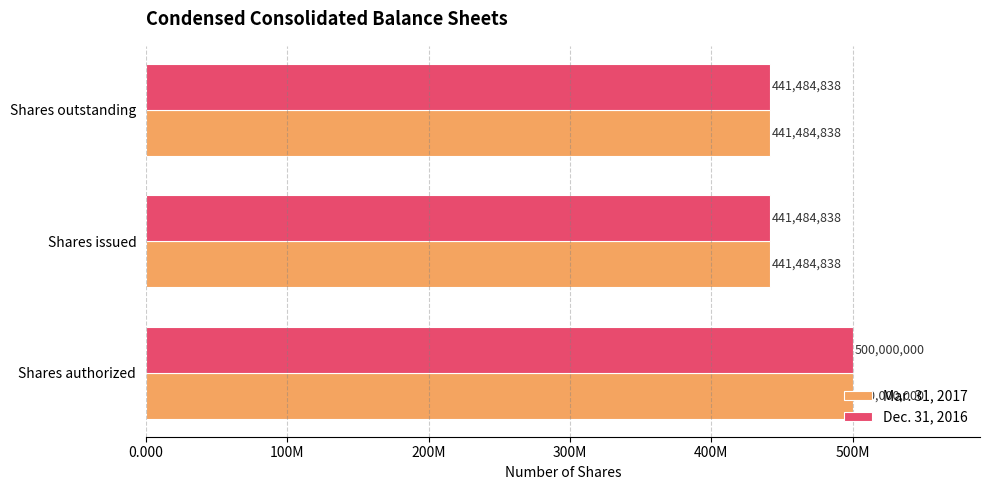

What position from the left is Shares issued?

2